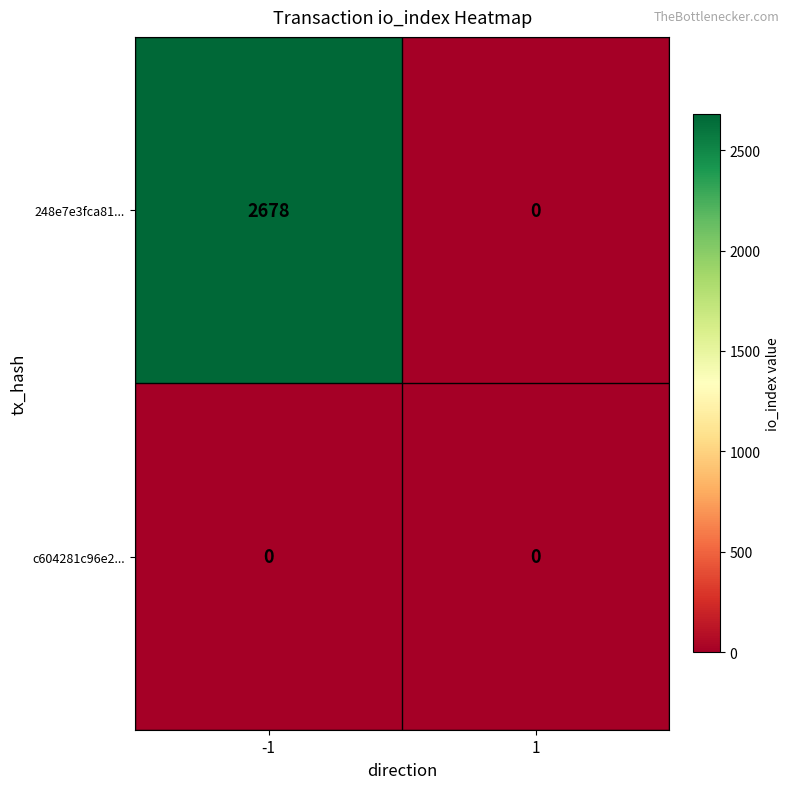

Which series has the widest spread of values?

248e7e3fca81...